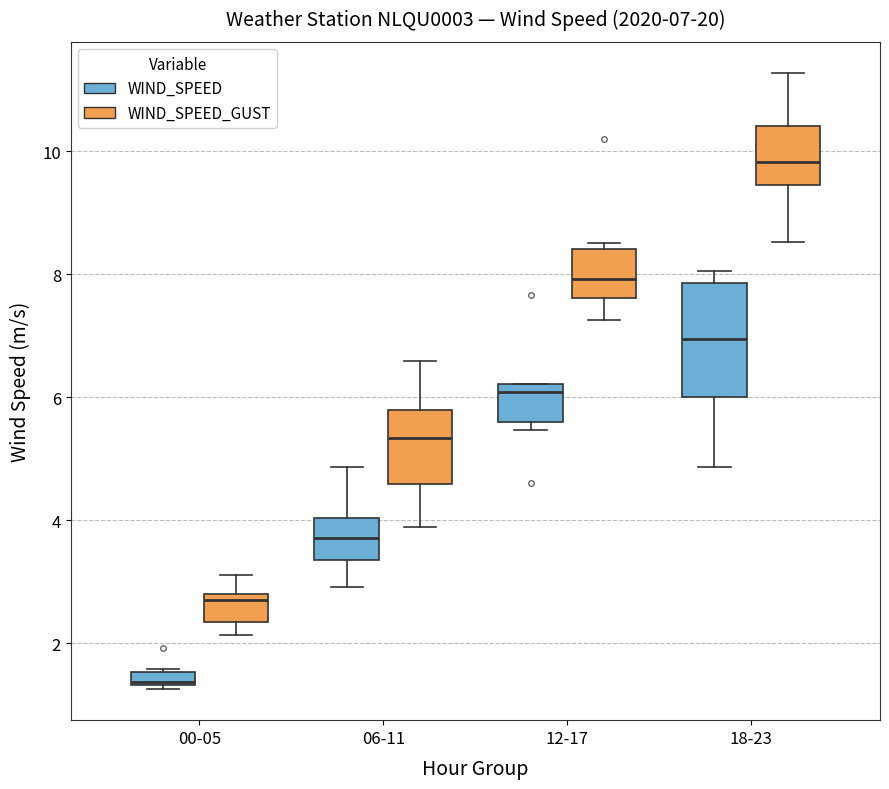

Comparing the boxes themselves (not the whiskers), which one is the tallest?

18-23 (WIND_SPEED)